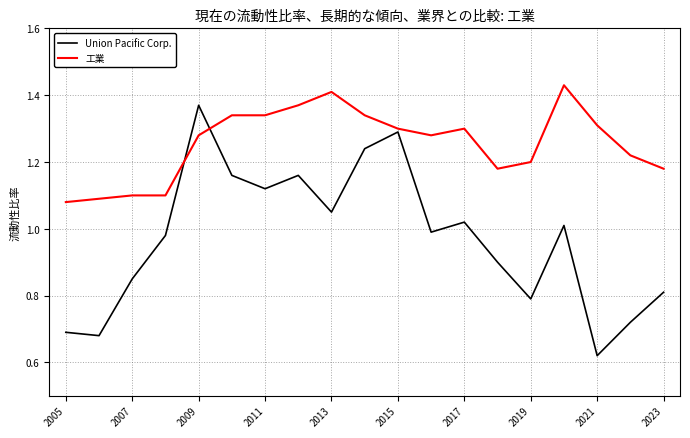

Which series has the largest total across all categories?

工業